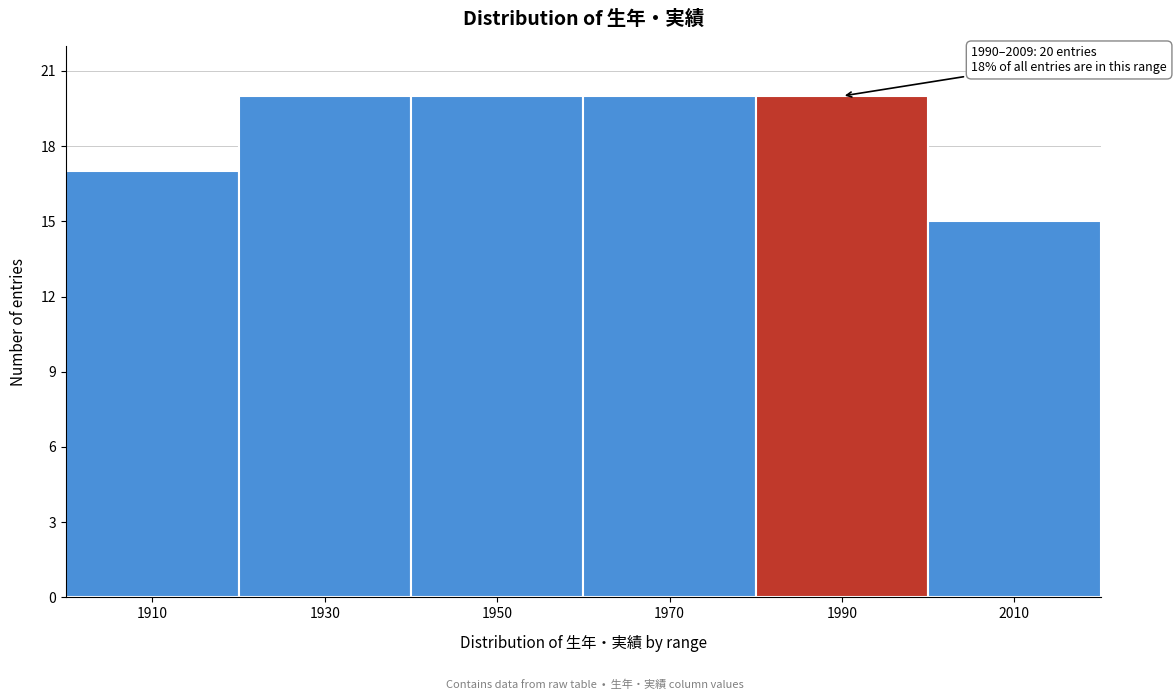

Reading left to right, list all the values displayed in this chart.

17	20	20	20	20	15